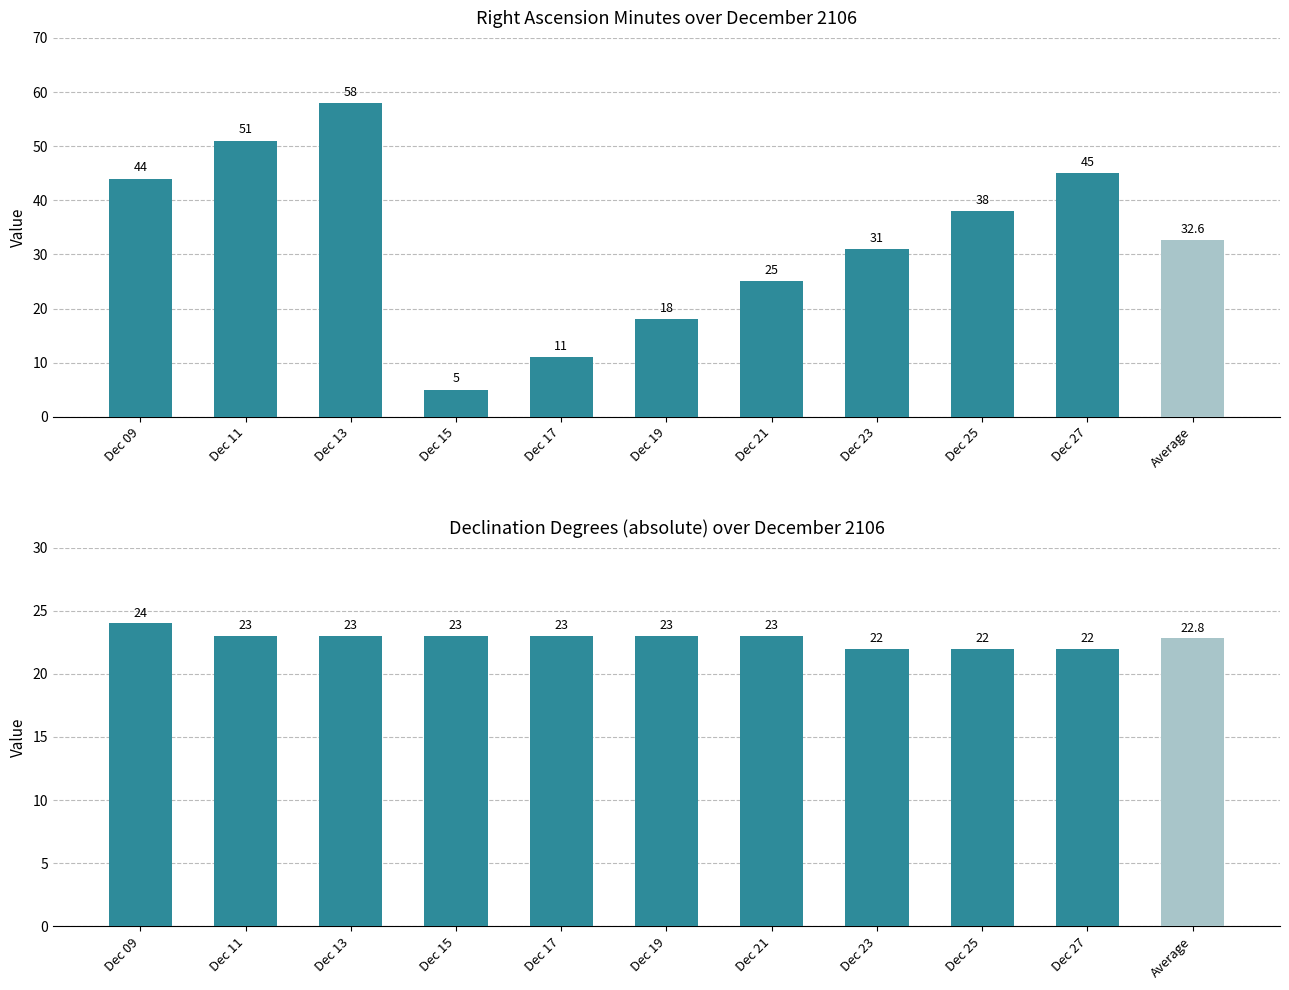

Reading right to left, list all the values displayed in this chart.

Right Ascension (min): Average=32.6	Dec 27=45.0	Dec 25=38.0	Dec 23=31.0	Dec 21=25.0	Dec 19=18.0	Dec 17=11.0	Dec 15=5.0	Dec 13=58.0	Dec 11=51.0	Dec 09=44.0
Declination (deg abs): Average=22.8	Dec 27=22.0	Dec 25=22.0	Dec 23=22.0	Dec 21=23.0	Dec 19=23.0	Dec 17=23.0	Dec 15=23.0	Dec 13=23.0	Dec 11=23.0	Dec 09=24.0